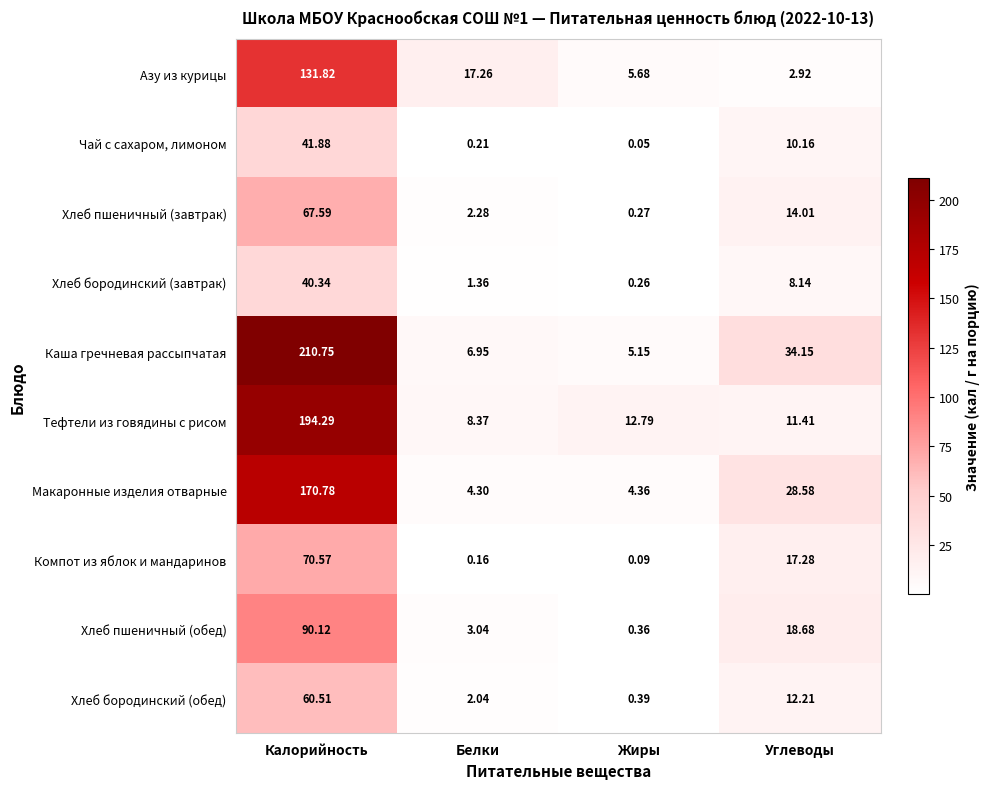

What is the difference between the highest and lowest values at Жиры?

12.7